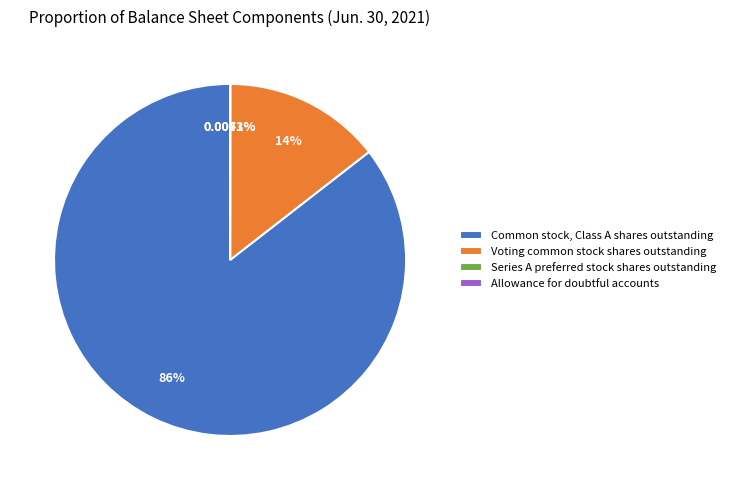

What percentage is the Common stock, Class A shares outstanding slice, to the nearest percent?

86%